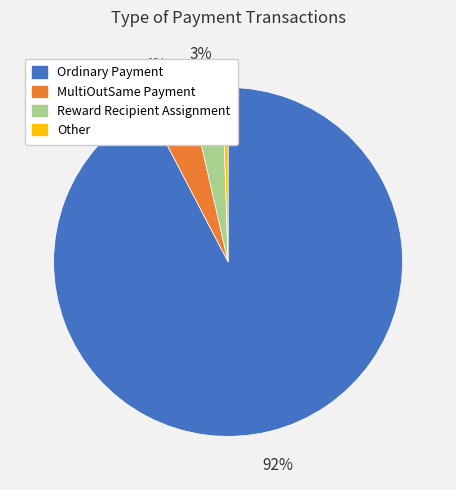

Is the sum of Other and Ordinary Payment greater than half?

Yes